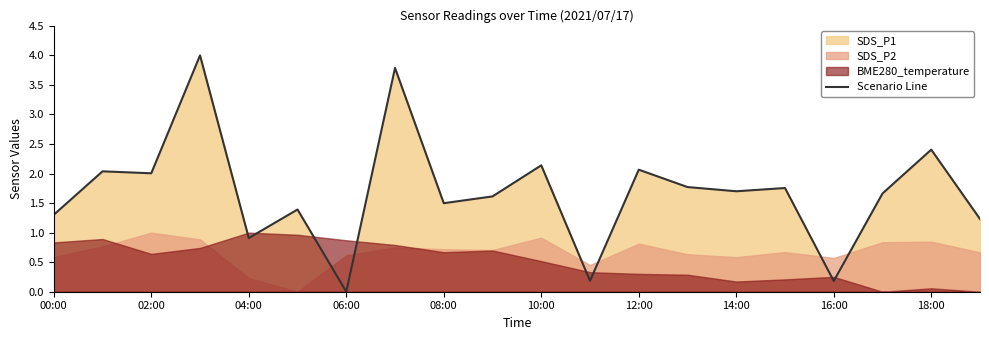

What is the maximum value for Scenario Line?

4.0